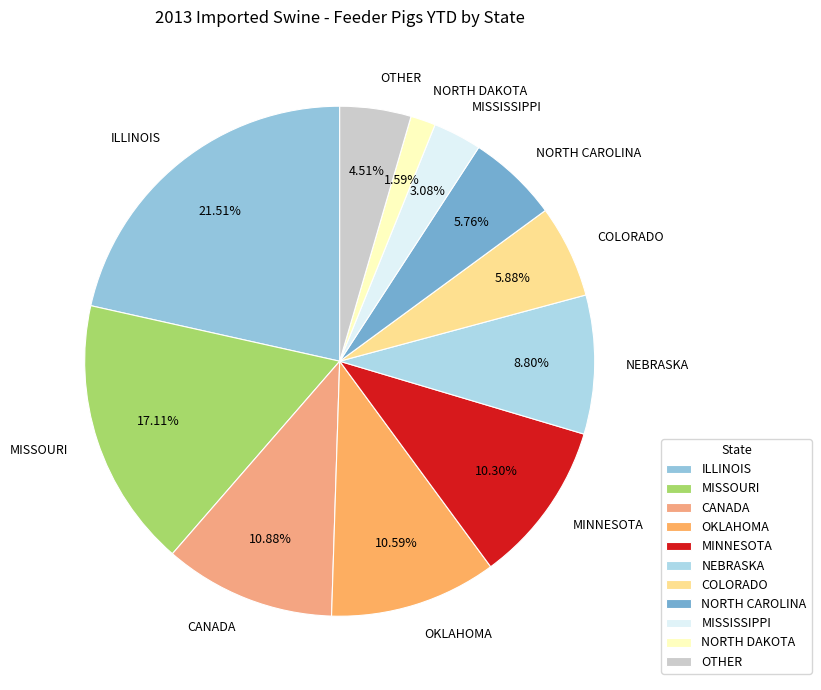

Which slice is the largest?

ILLINOIS